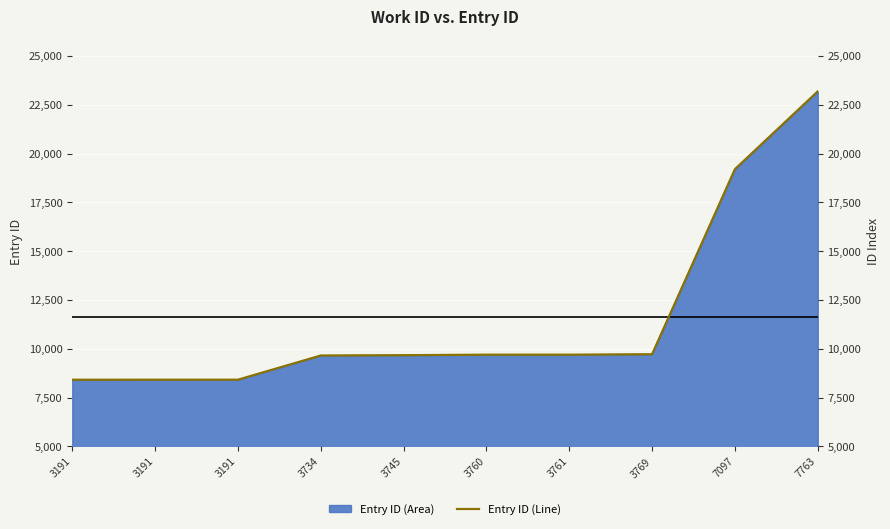

List the labels in order of value, largest first.

7763, 7097, 3769, 3761, 3760, 3745, 3734, 3191, 3191, 3191